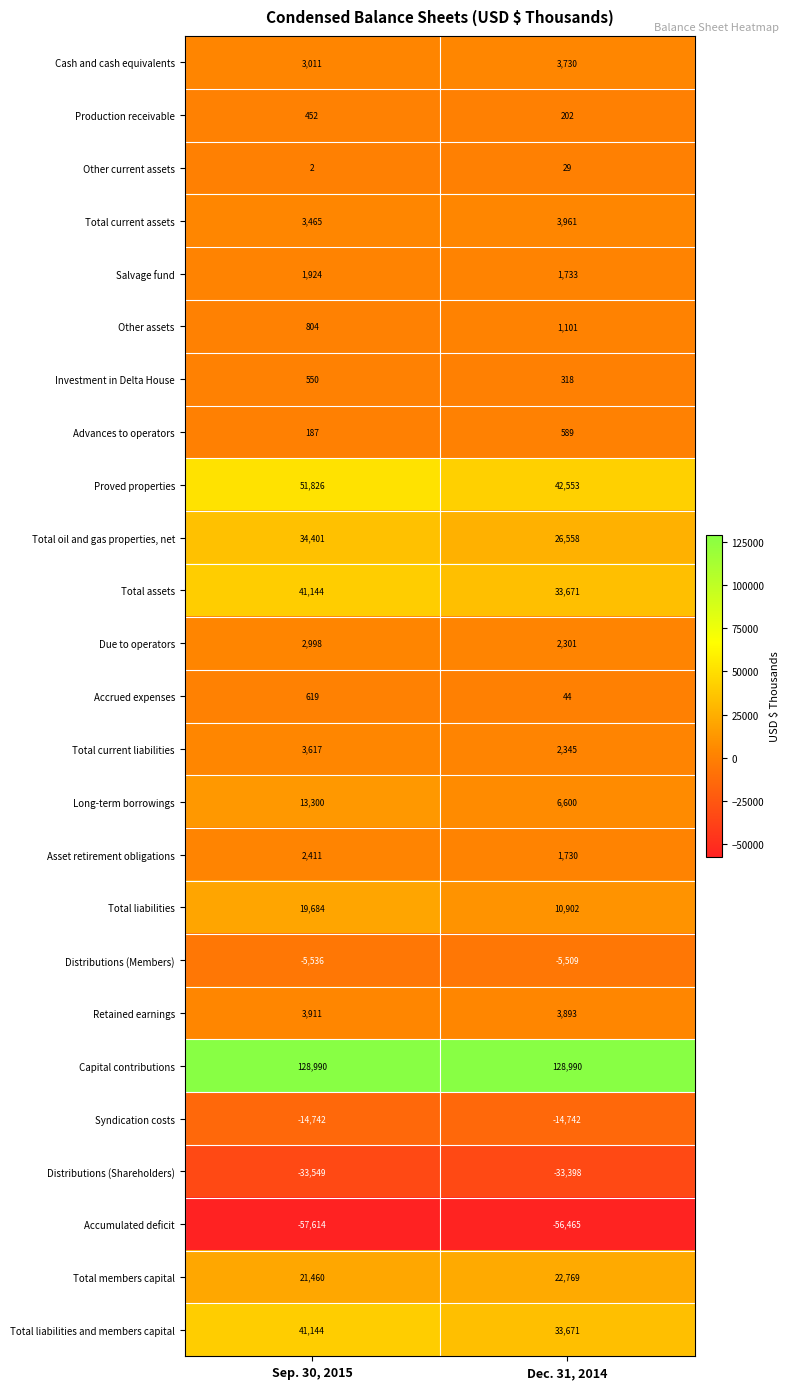

What is the maximum value shown in the chart?

128990